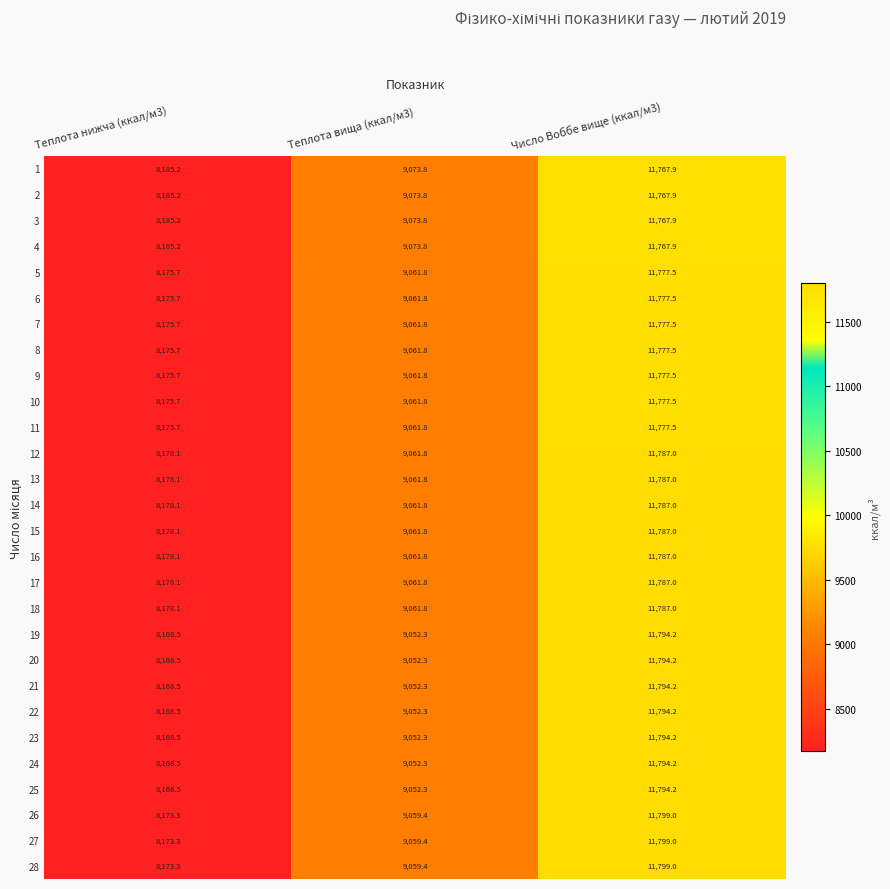

What is the average value of the 25 series?

9671.7